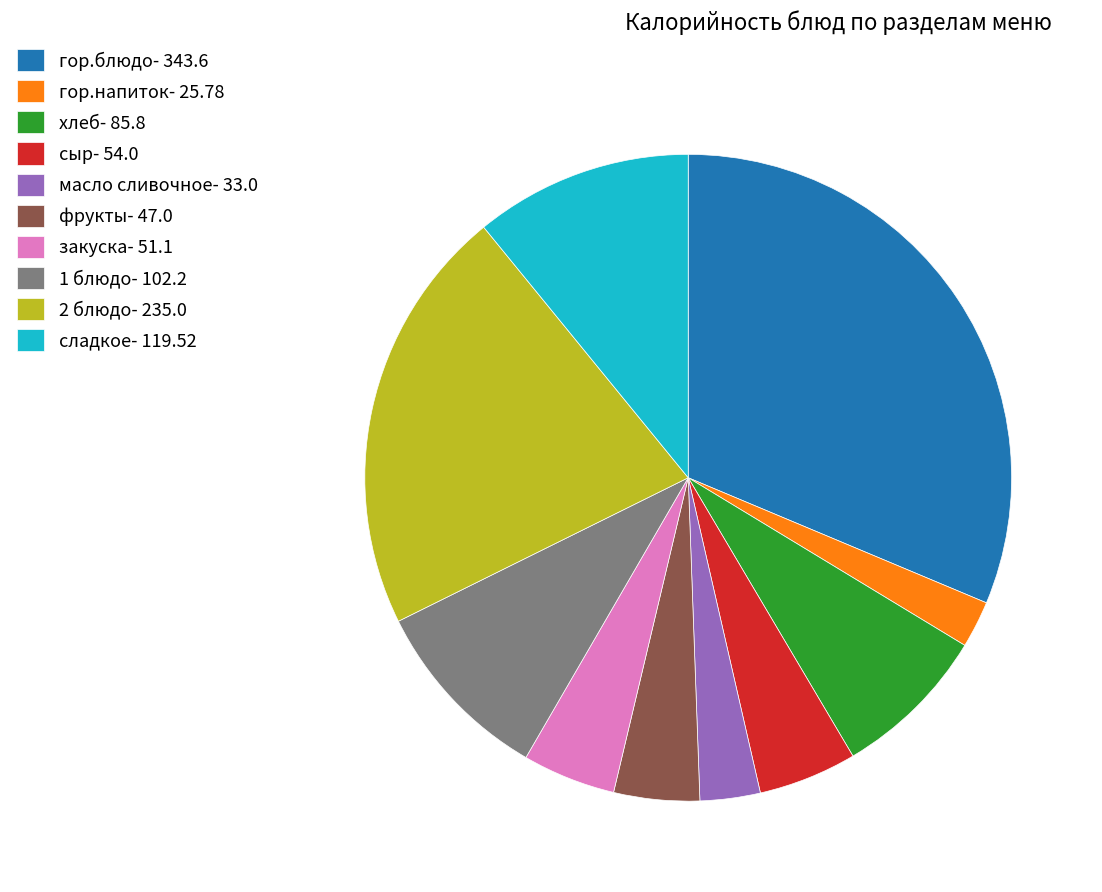

What is the ratio of the value at закуска- 51.1 to the value at фрукты- 47.0?

1.1